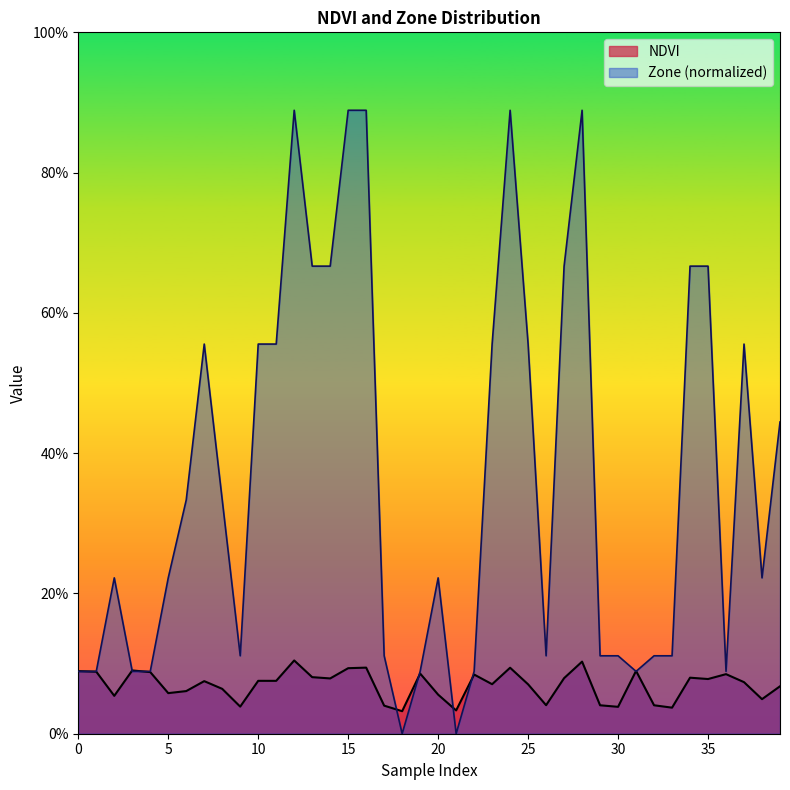

List the series in order of their overall mean, lowest first.

NDVI, Zone (normalized)